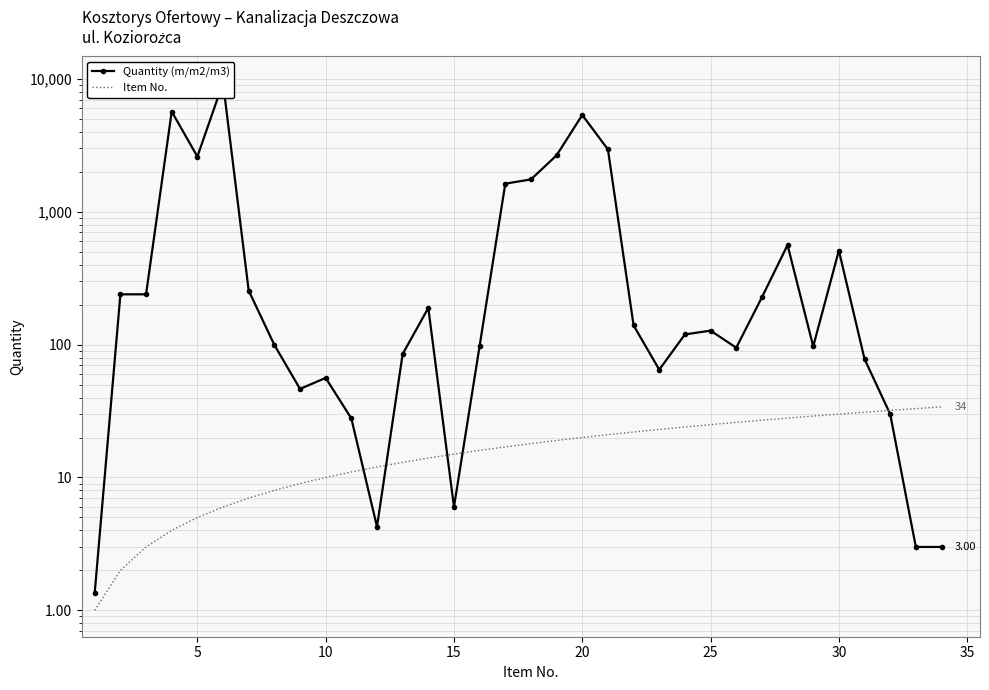

Is it true that Item No. equals 14.4 at 32?

False